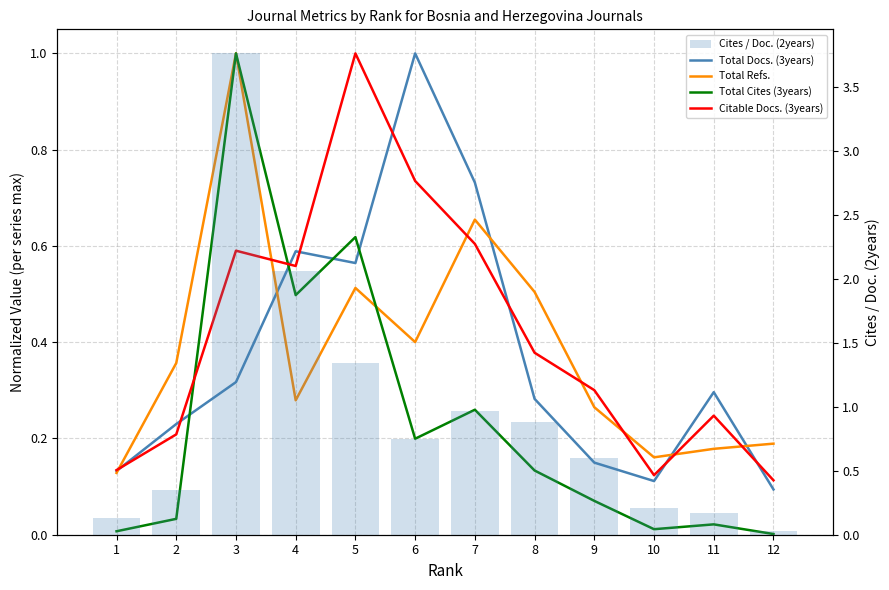

What is the sum of all Total Refs. values?

4.6